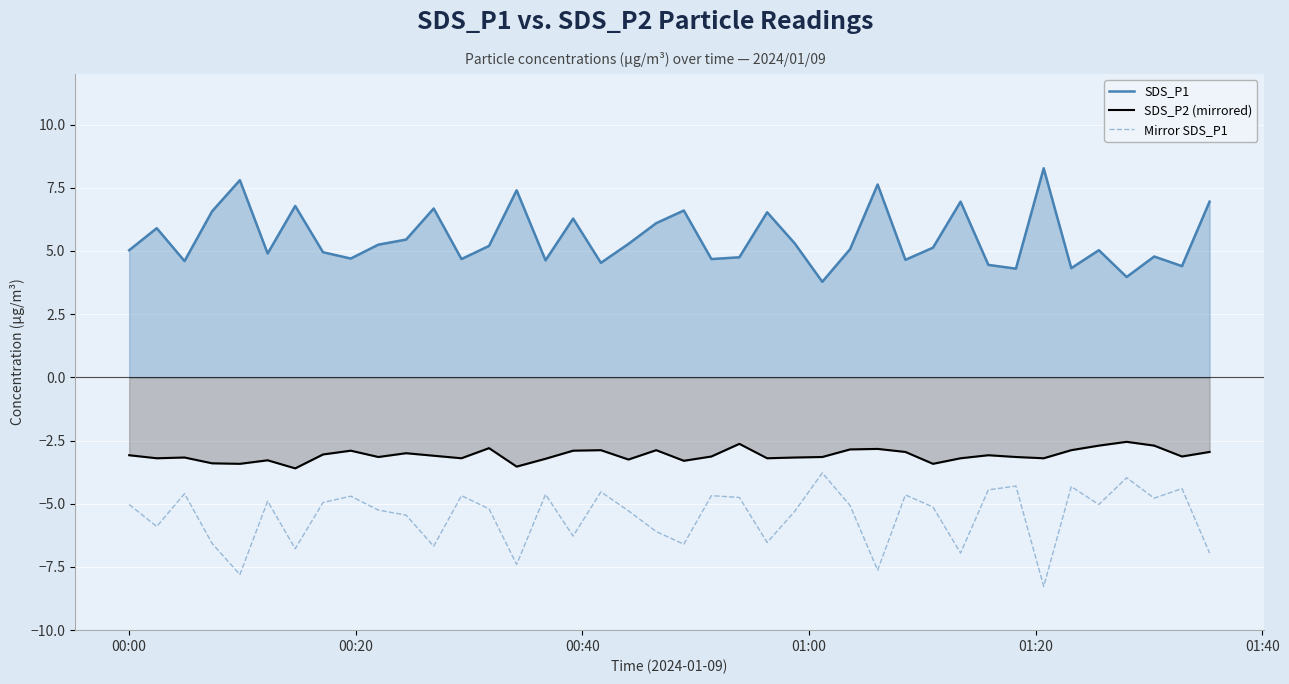

True or false: SDS_P2 (mirrored) and Mirror SDS_P1 intersect in this chart.

False